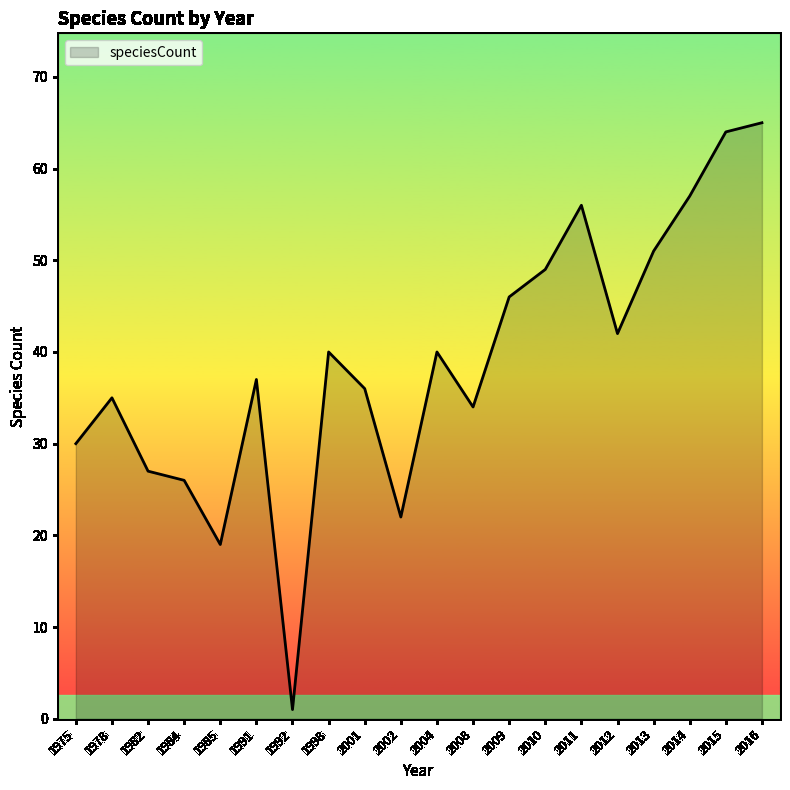

The value at 2009 is 26. True or false?

False